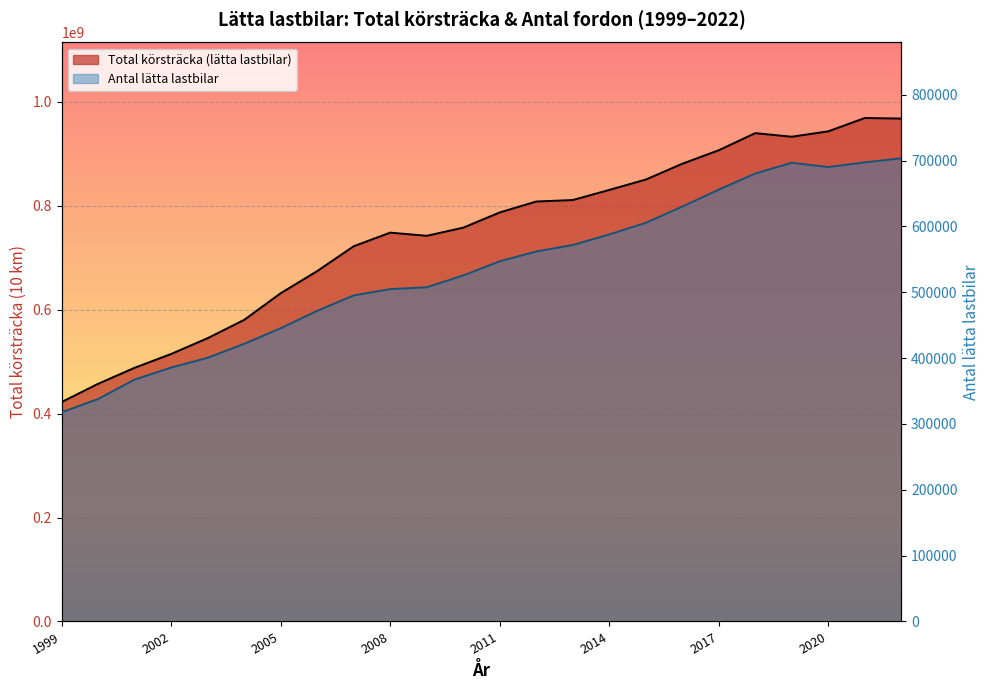

True or false: Total körsträcka (lätta lastbilar) and Antal lätta lastbilar cross at least once.

False